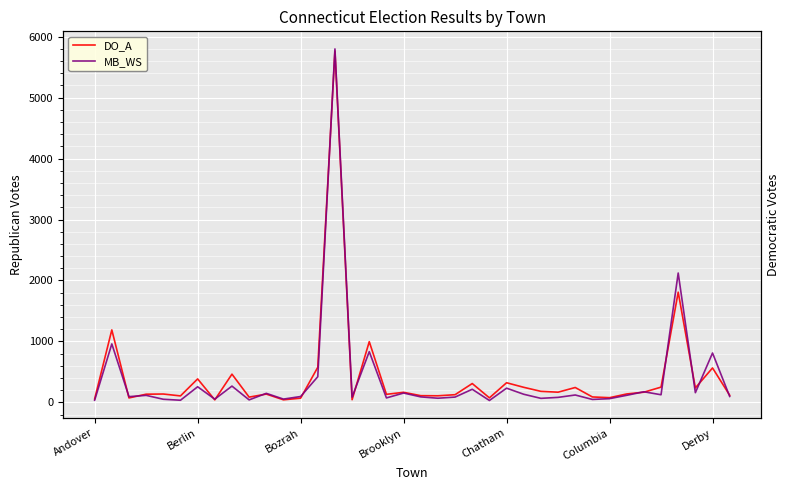

Is the value of DO_A at 32 greater than the value of MB_WS twin at 30?

Yes